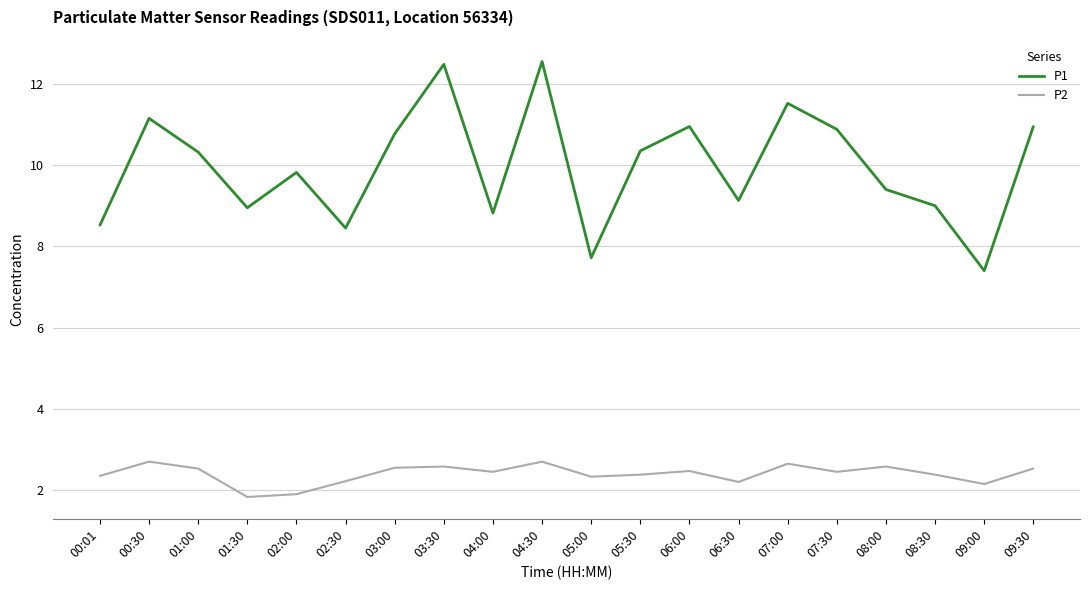

Which series has the widest spread of values?

P1